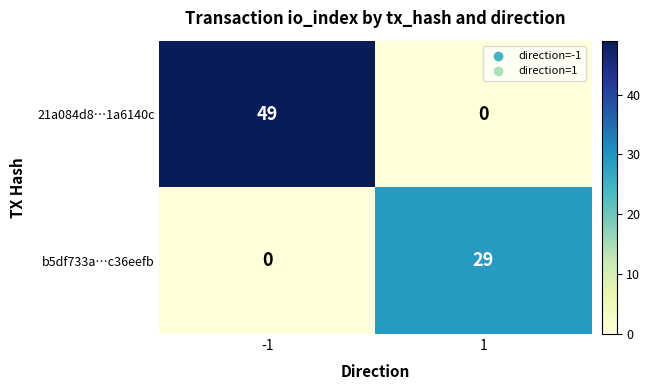

Between -1 and 1, which series saw the biggest shift?

21a084d8…1a6140c